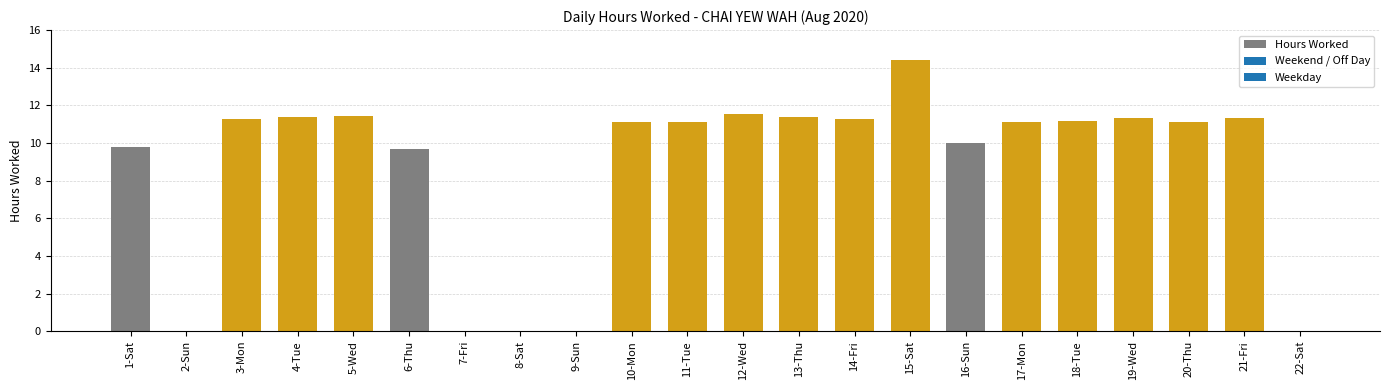

What is the sum of the values at 22-Sat and 20-Thu?

11.1